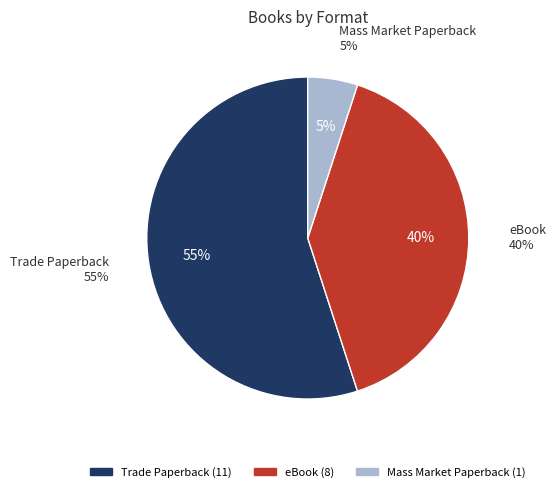

What percentage do Mass Market Paperback and Trade Paperback together represent?

60.0%